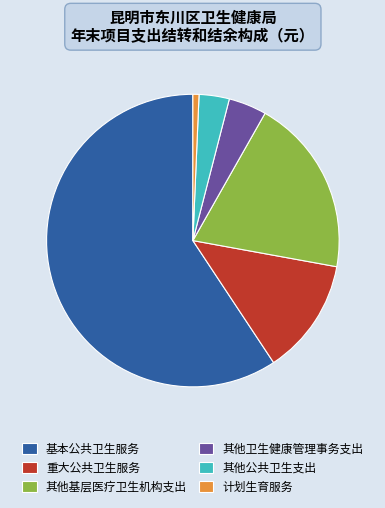

Rank the categories by value from lowest to highest.

计划生育服务, 其他公共卫生支出, 其他卫生健康管理事务支出, 重大公共卫生服务, 其他基层医疗卫生机构支出, 基本公共卫生服务